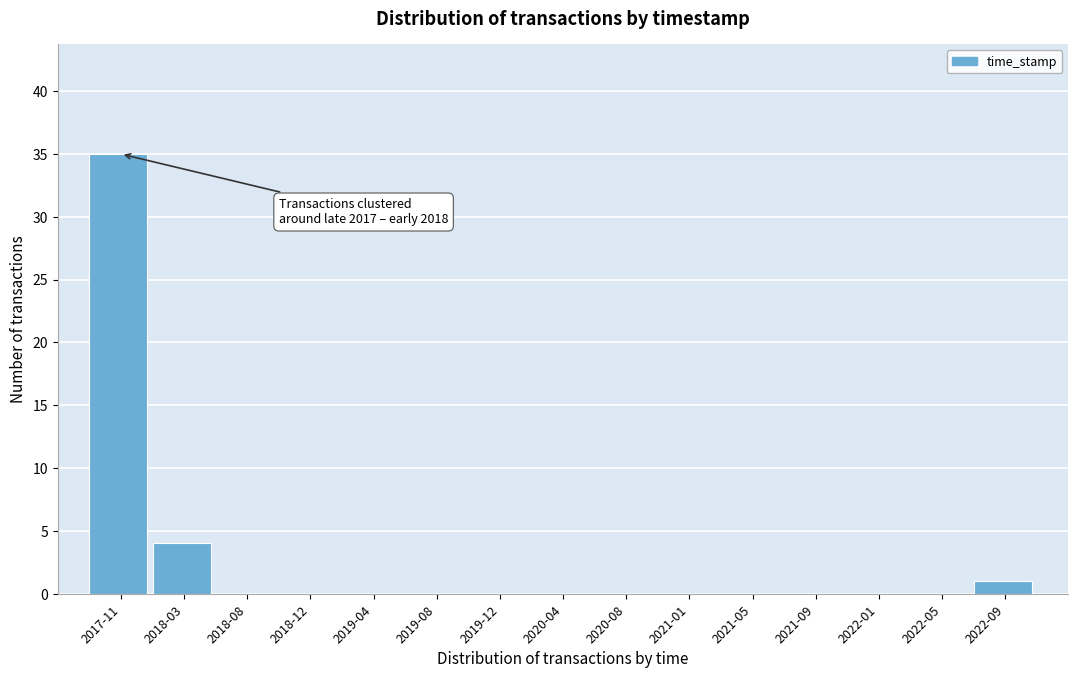

Reading left to right, extract all data points from this chart.

2017-11=35	2018-03=4	2018-08=0	2018-12=0	2019-04=0	2019-08=0	2019-12=0	2020-04=0	2020-08=0	2021-01=0	2021-05=0	2021-09=0	2022-01=0	2022-05=0	2022-09=1